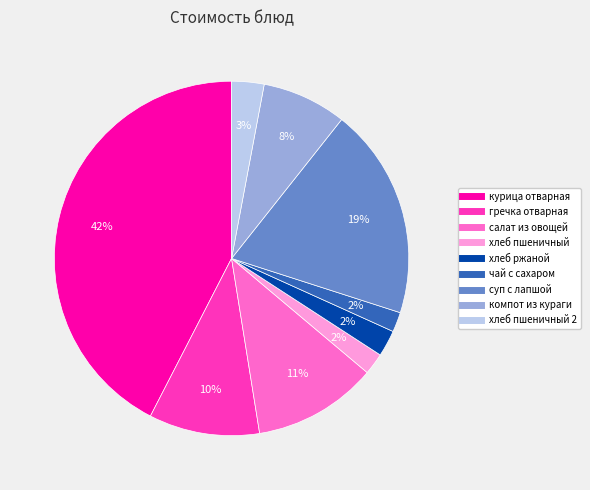

Does any single category account for the majority?

No